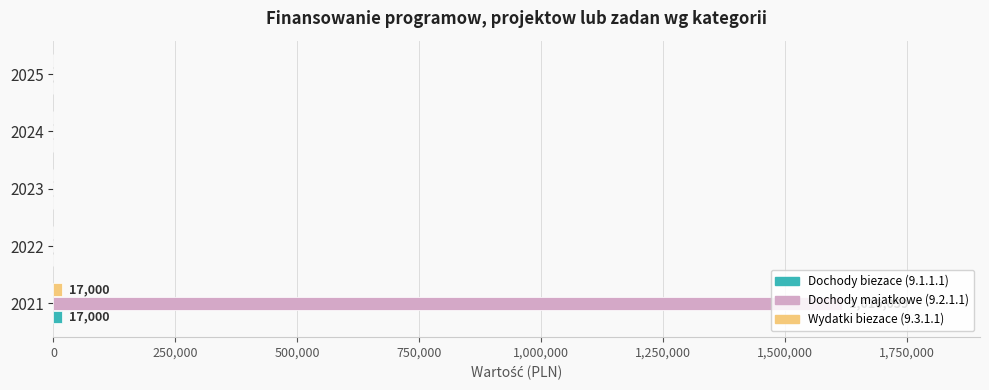

What is the maximum value shown in the chart?

1616059